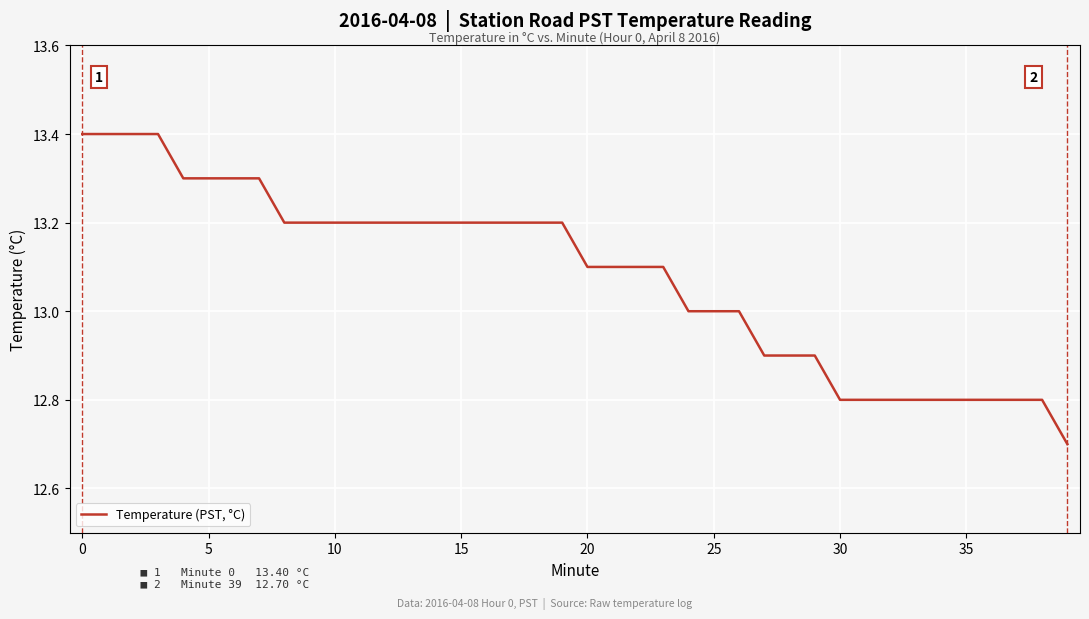

What is the difference between the maximum and minimum values?

0.7